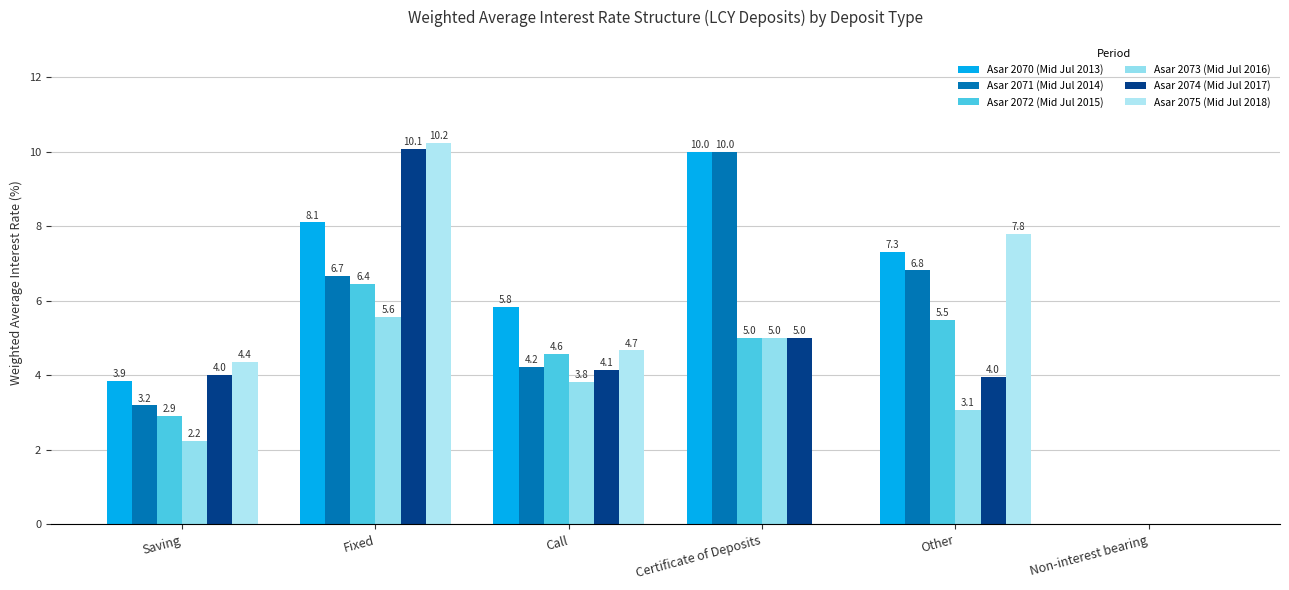

What is the label of the 4th bar from the right?

Call